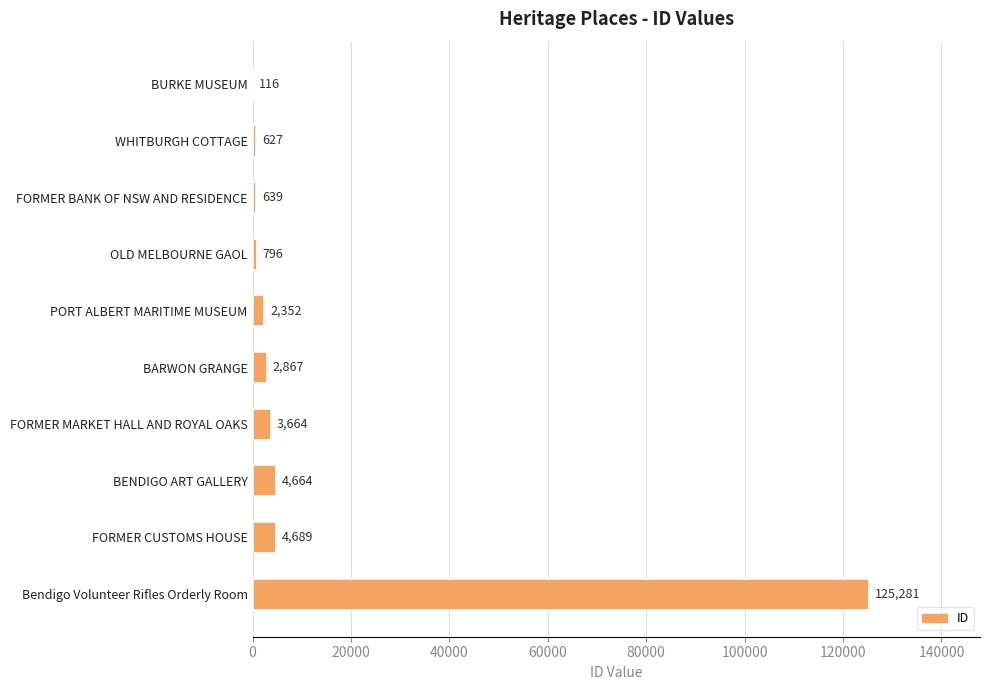

Reading top to bottom, list all the values displayed in this chart.

BURKE MUSEUM=116	WHITBURGH COTTAGE=627	FORMER BANK OF NSW AND RESIDENCE=639	OLD MELBOURNE GAOL=796	PORT ALBERT MARITIME MUSEUM=2352	BARWON GRANGE=2867	FORMER MARKET HALL AND ROYAL OAKS=3664	BENDIGO ART GALLERY=4664	FORMER CUSTOMS HOUSE=4689	Bendigo Volunteer Rifles Orderly Room=125281